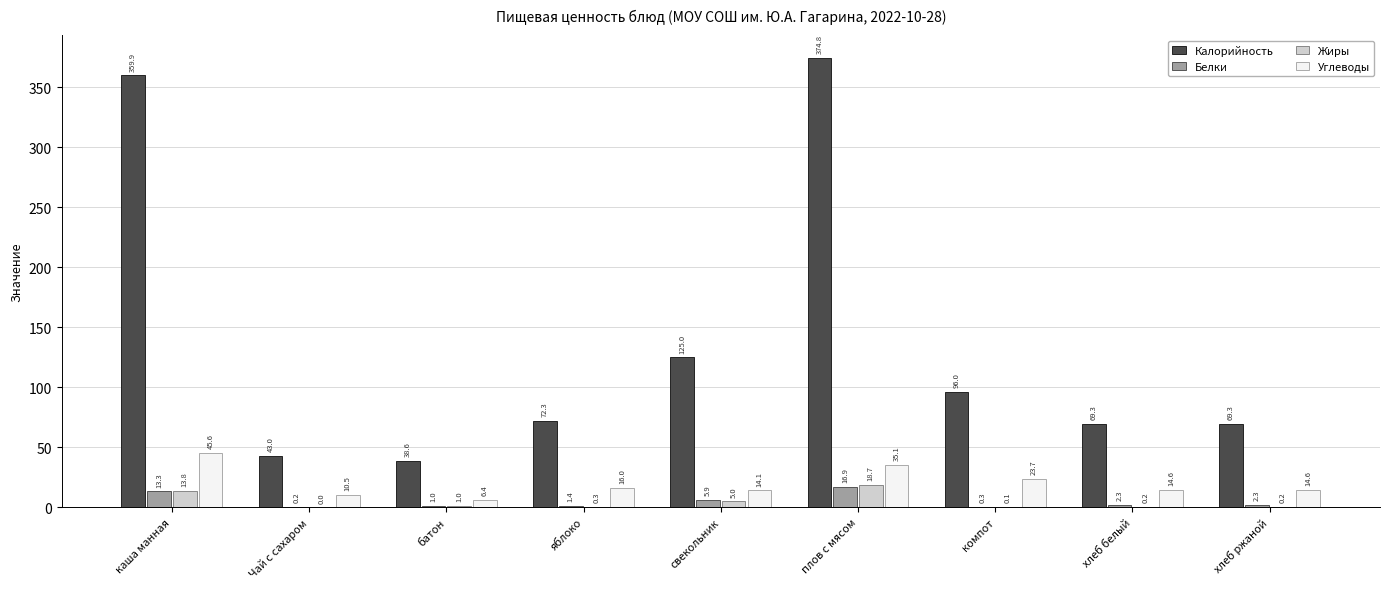

Reading left to right, what are all the values shown in this chart?

Калорийность: 359.9	43.0	38.6	72.3	125.0	374.8	96.0	69.3	69.3
Белки: 13.3	0.2	1.0	1.4	5.9	16.9	0.3	2.3	2.3
Жиры: 13.8	0.0	1.0	0.3	5.0	18.7	0.1	0.2	0.2
Углеводы: 45.6	10.5	6.4	16.0	14.1	35.1	23.7	14.6	14.6